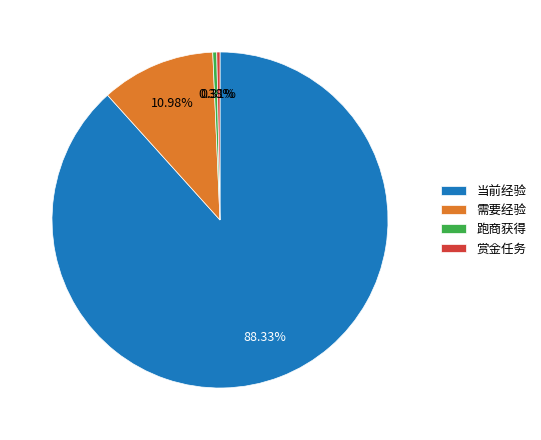

To the nearest percent, what is the combined percentage of 赏金任务 and 跑商获得?

1%